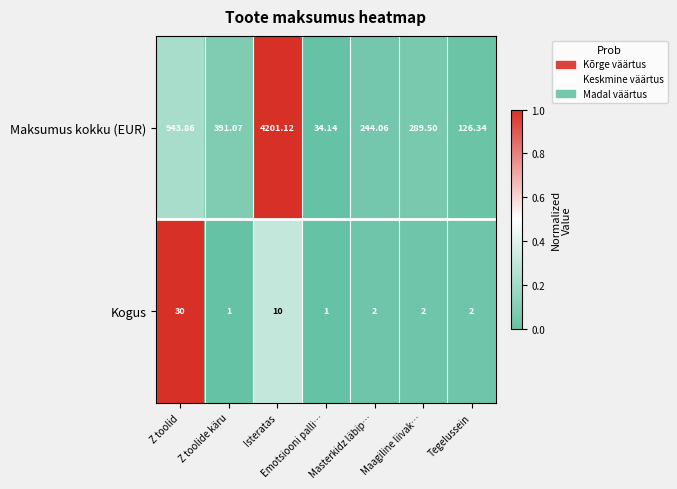

Which series has the largest total across all categories?

Maksumus kokku (EUR)